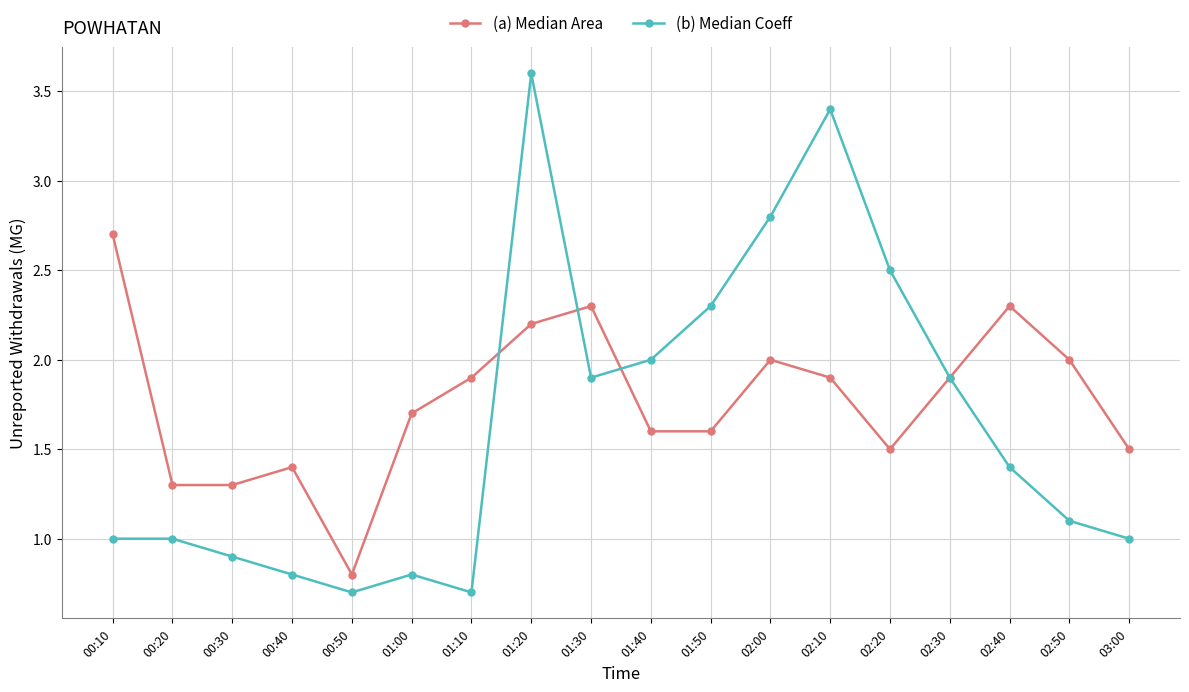

Does the chart have visible grid lines?

Yes